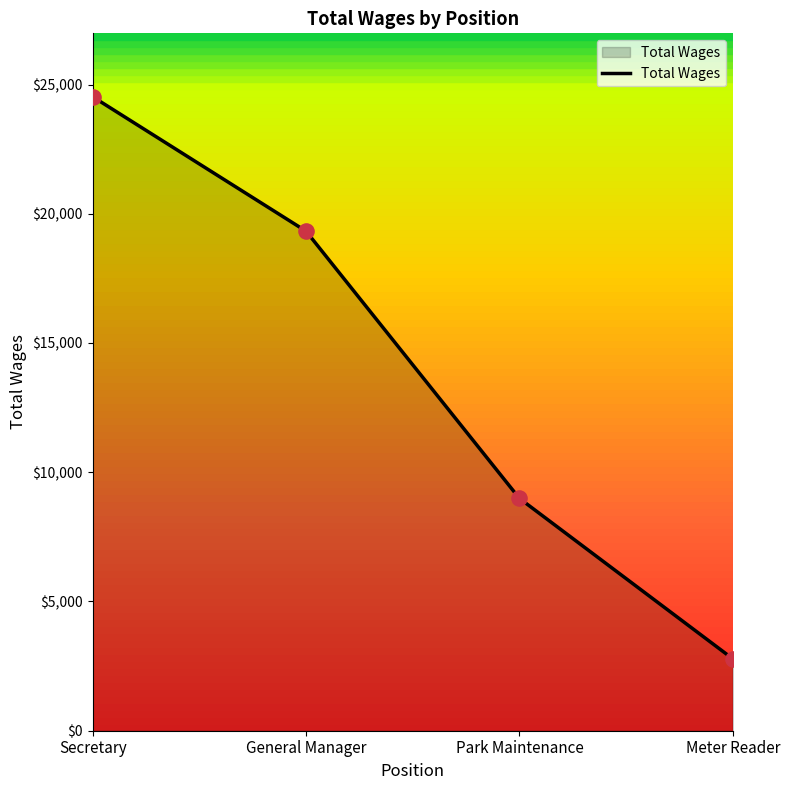

Approximately how many times larger is the value at Secretary compared to Meter Reader?

8.8